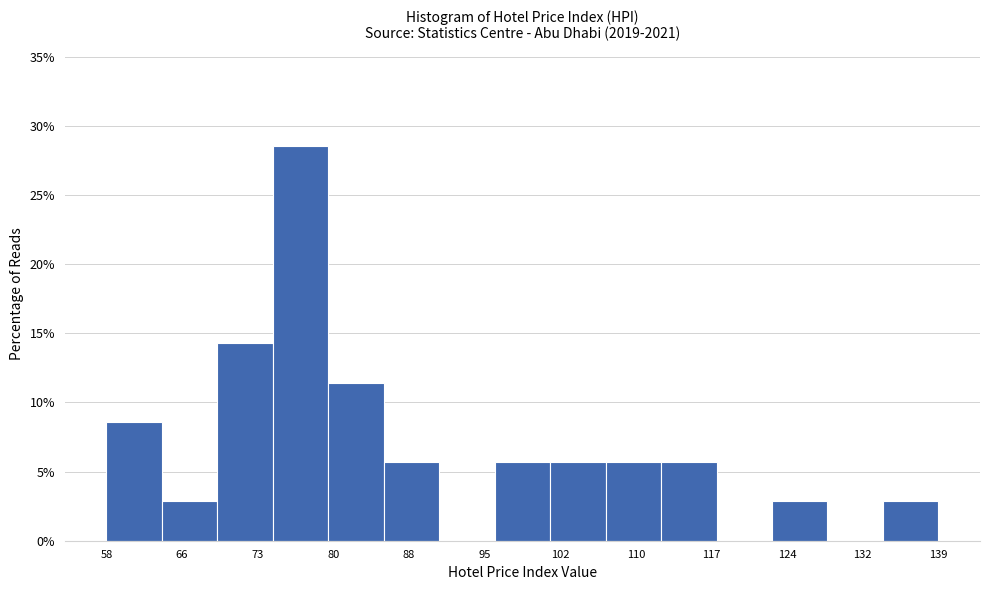

Over which range of the x-axis is the bar tallest?

75 to 80